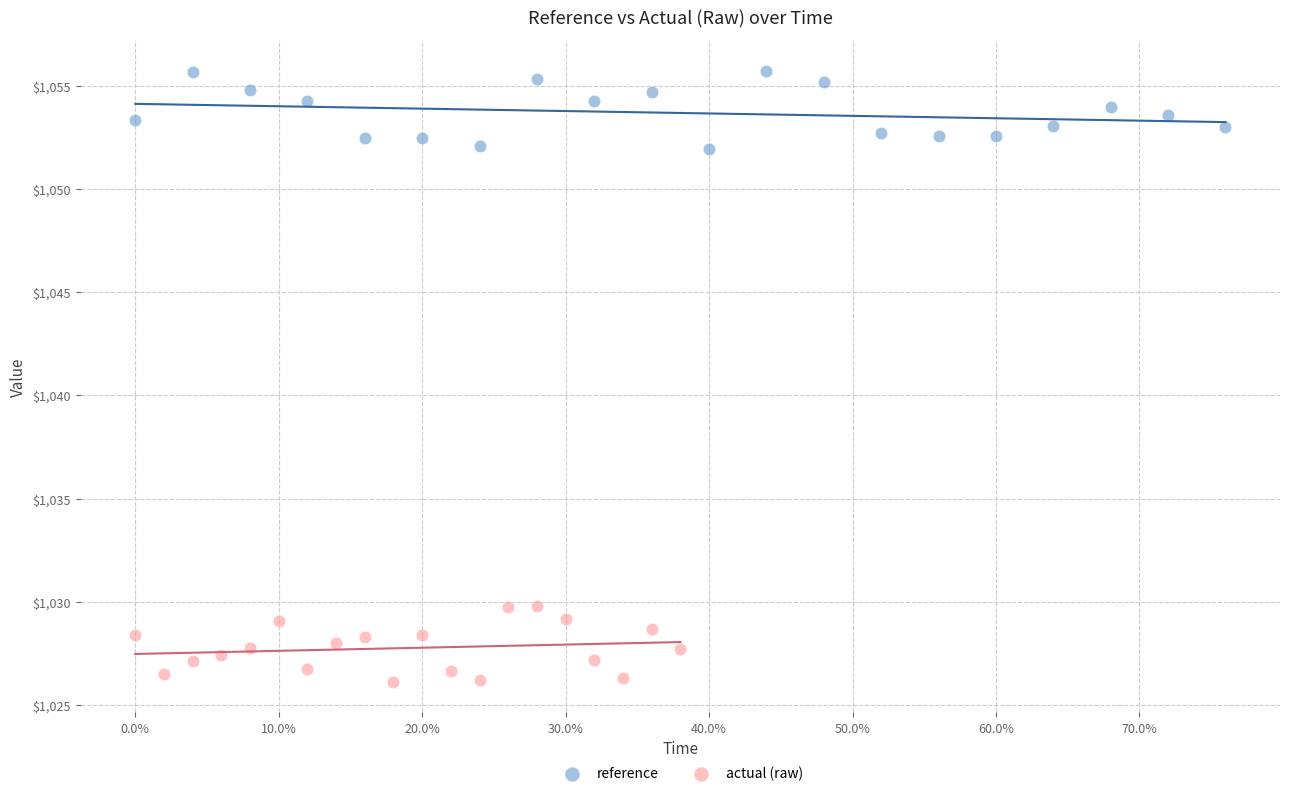

Which series contains the highest Y value?

reference